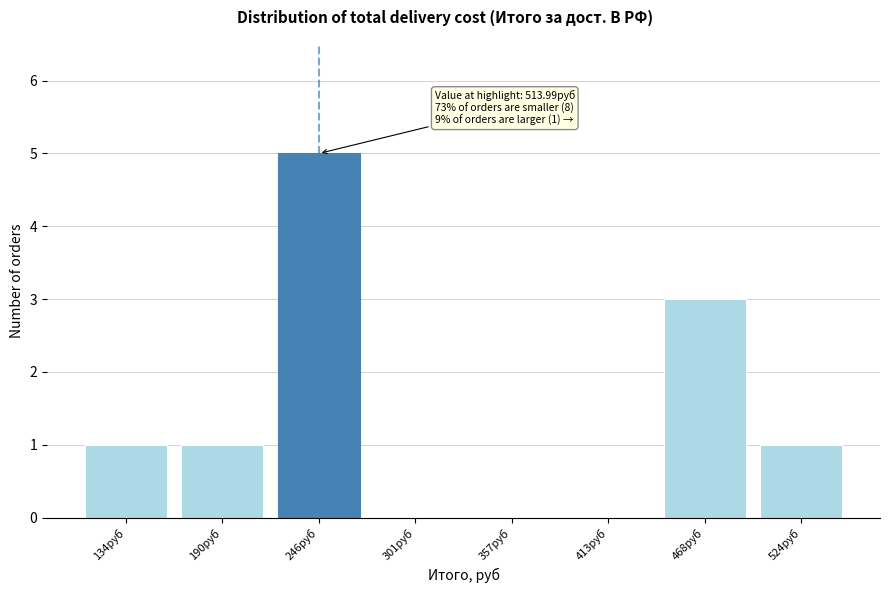

Reading left to right, extract all data points from this chart.

134руб=1	190руб=1	246руб=5	301руб=0	357руб=0	413руб=0	468руб=3	524руб=1